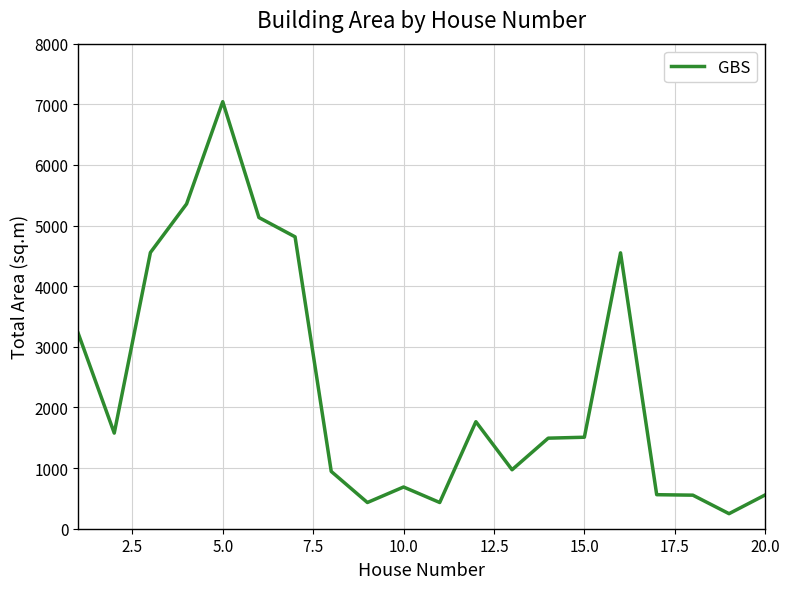

What is the difference between the maximum and minimum values?

6795.1